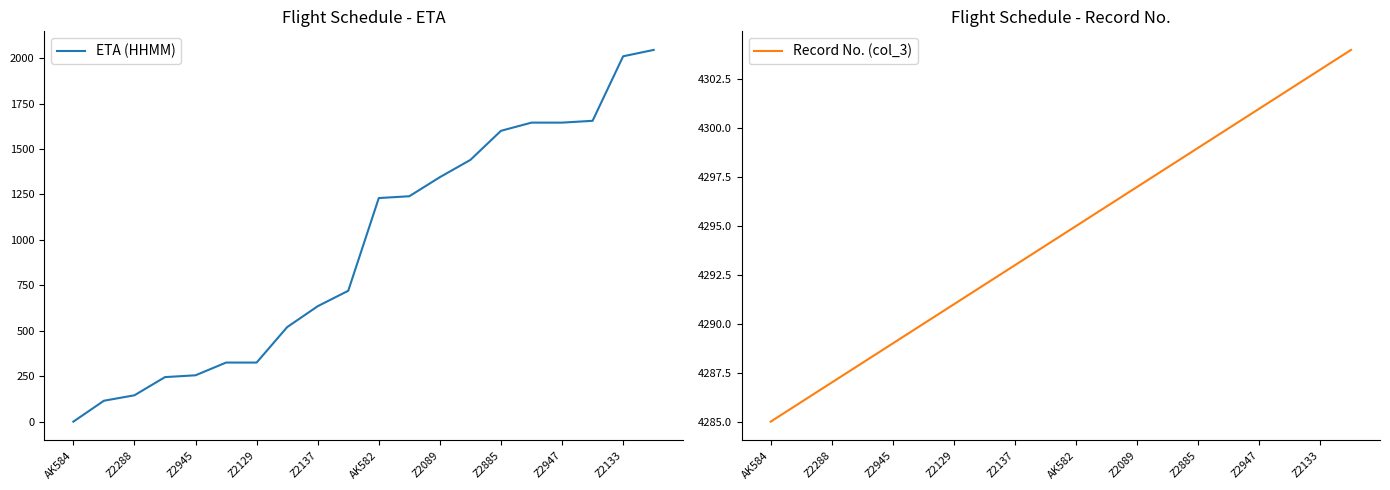

Is it true that Record No. (col_3) equals 4289 at Z2945?

True